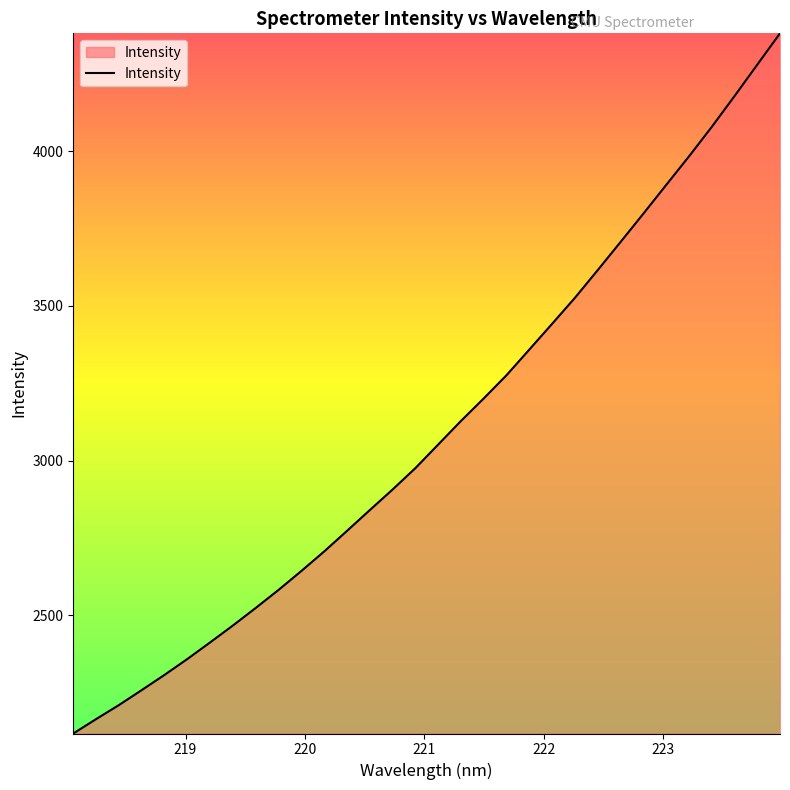

What is the difference between the maximum and minimum values?

2263.1